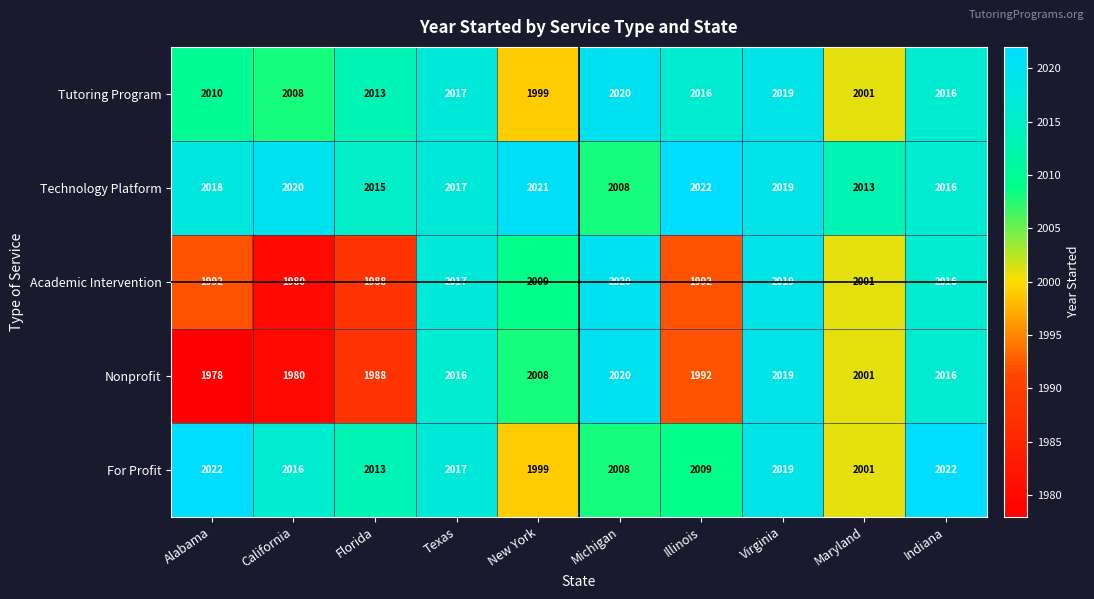

Count the number of categories in the chart.

10